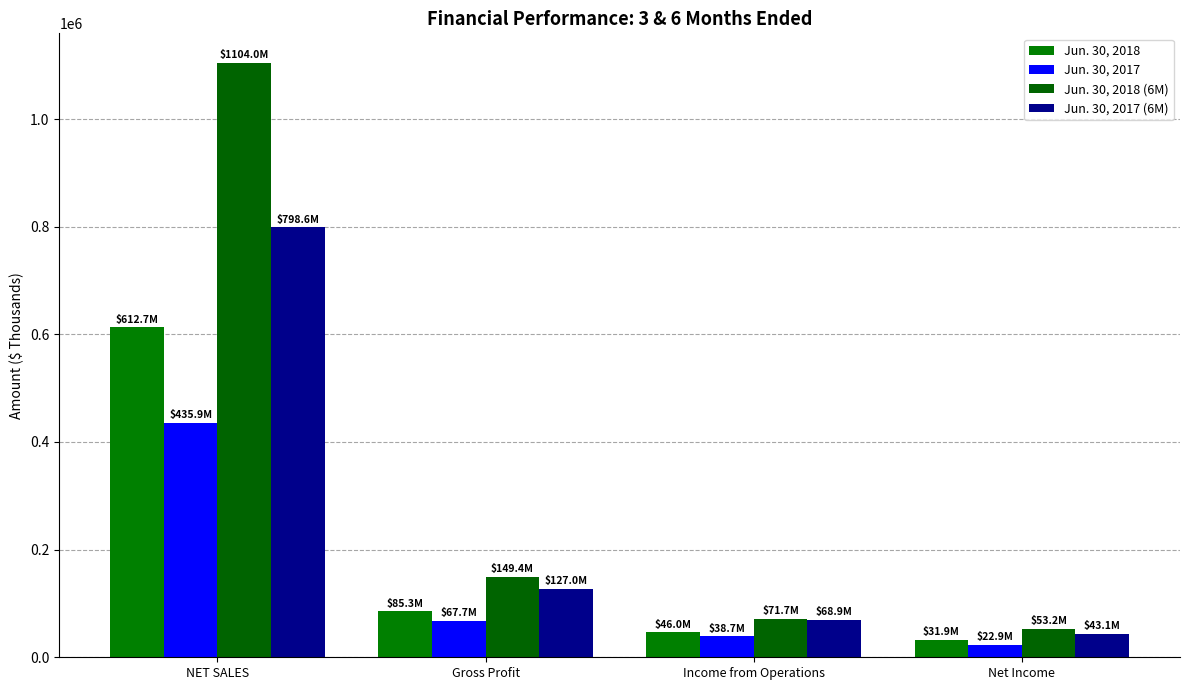

Are the bars grouped side by side (vs. stacked)?

Yes